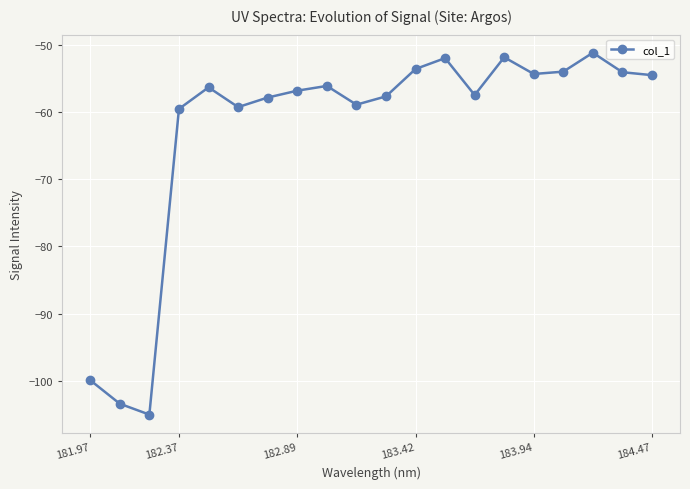

How many lines are shown in the chart?

1